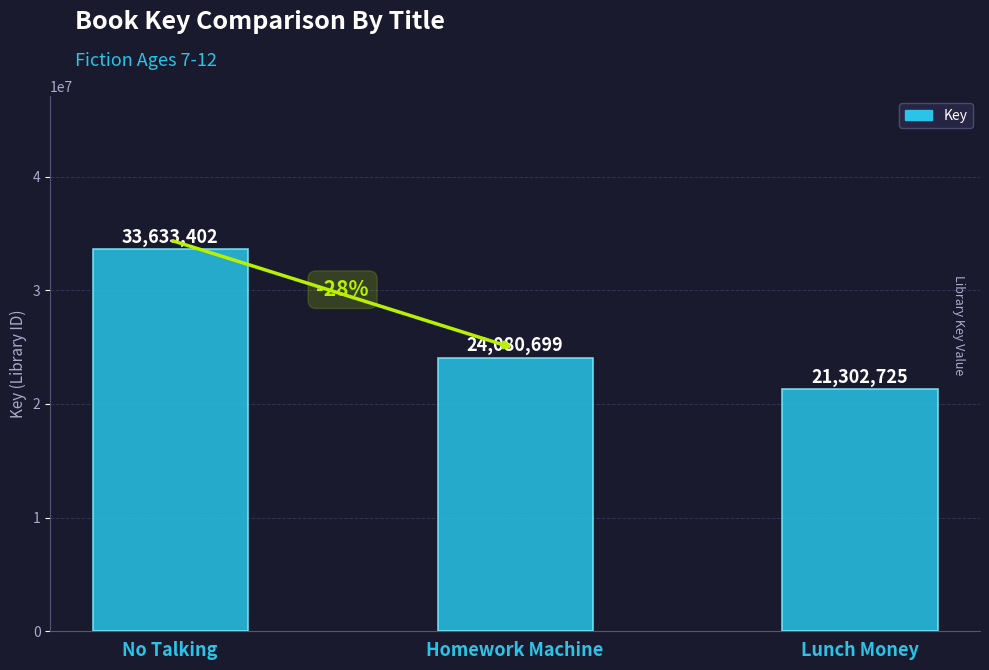

What is the change in value from Homework Machine to Lunch Money?

-2777974